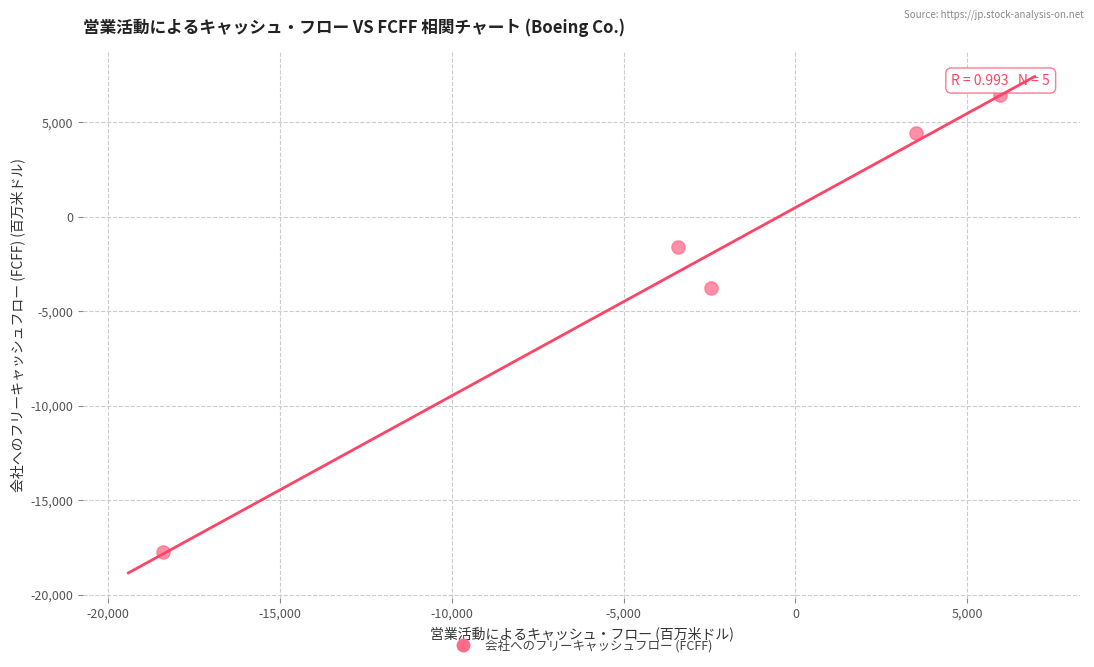

What is the range of Y values (max minus min)?

24204